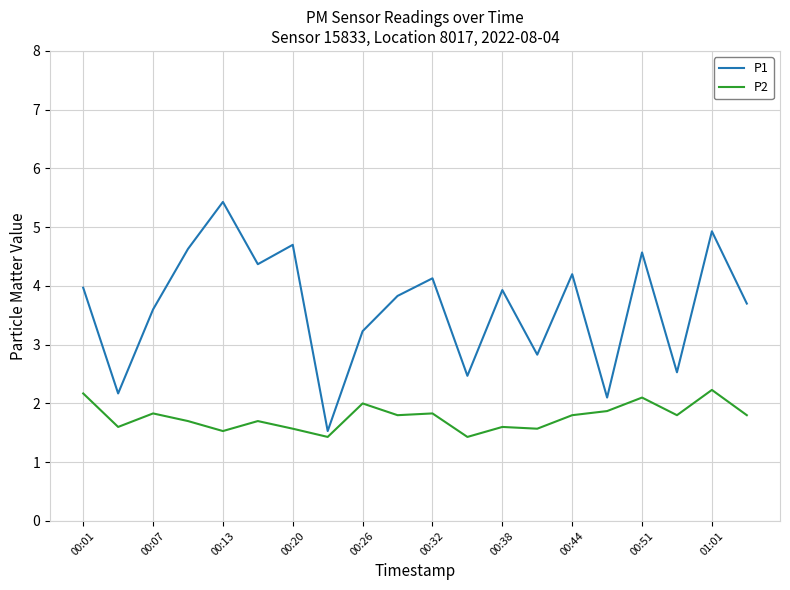

Which series has the largest total across all categories?

P1